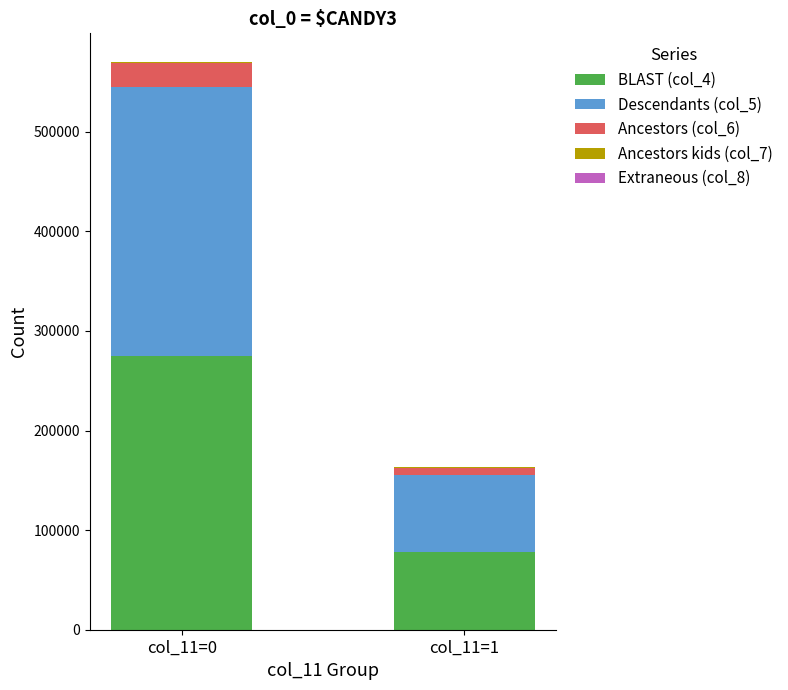

At which category is the sum across all series the highest?

col_11=0